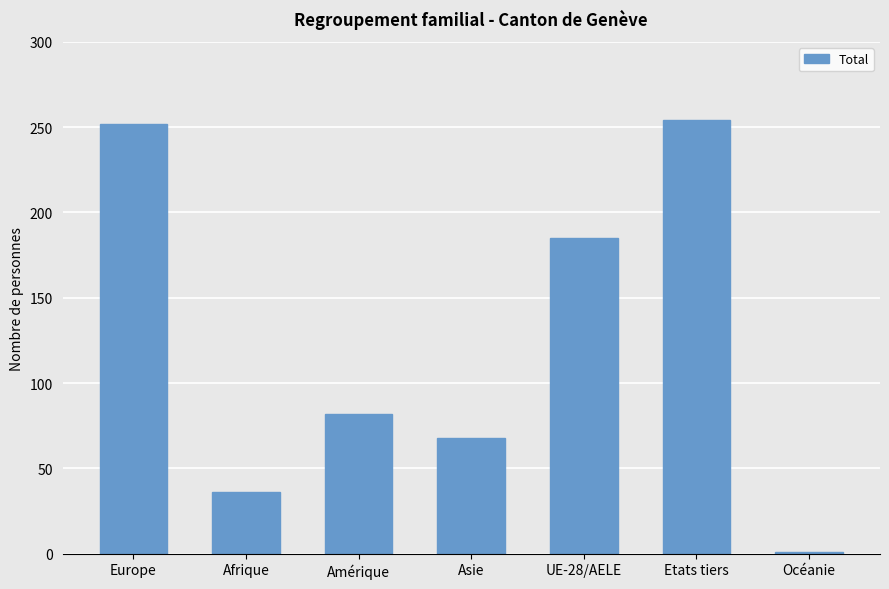

What is the maximum value shown in the chart?

254